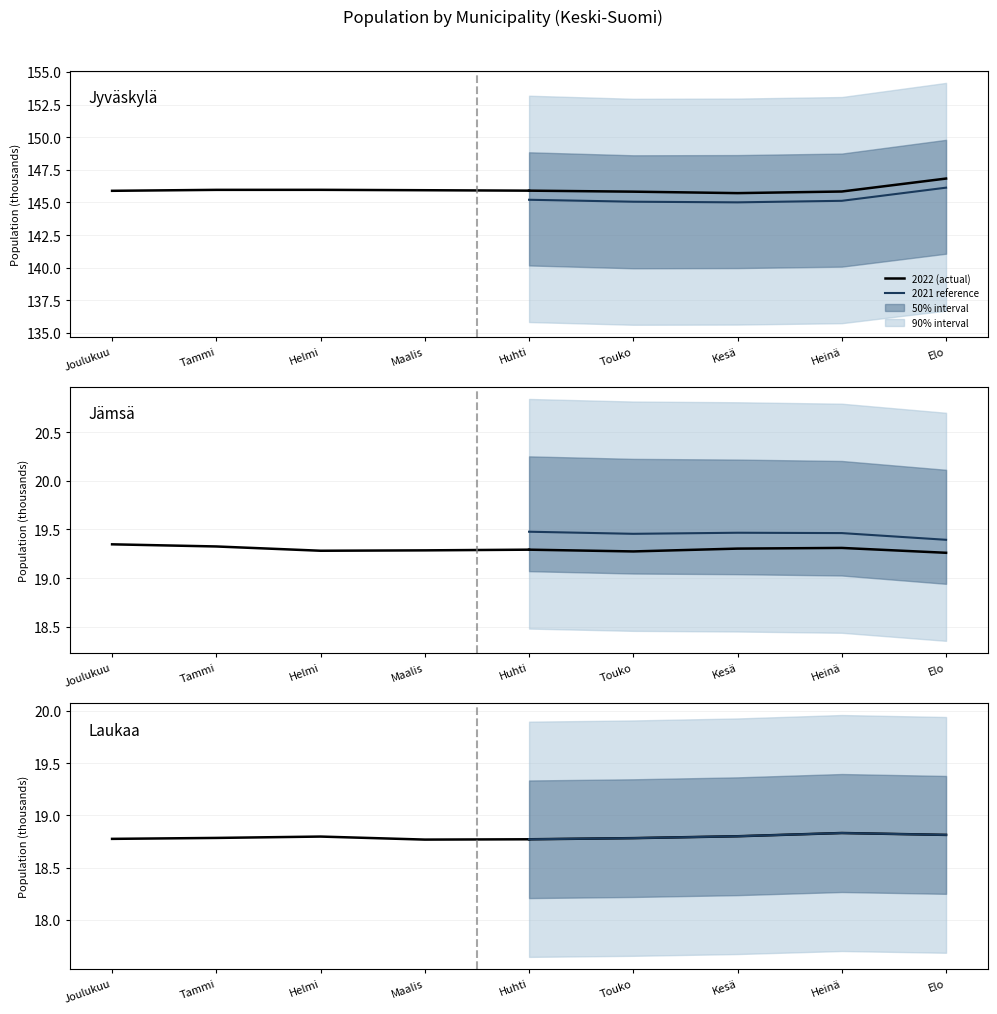

True or false: 2022 (actual) has a value of 28.3 at Joulukuu.

False